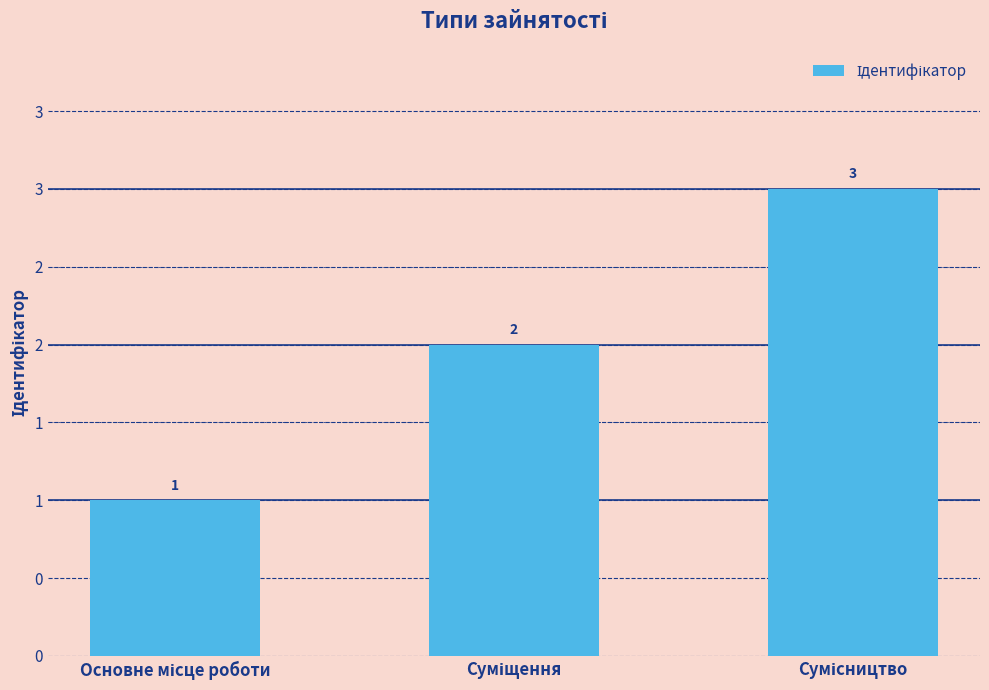

What is the change in value from Суміщення to Сумісництво?

+1